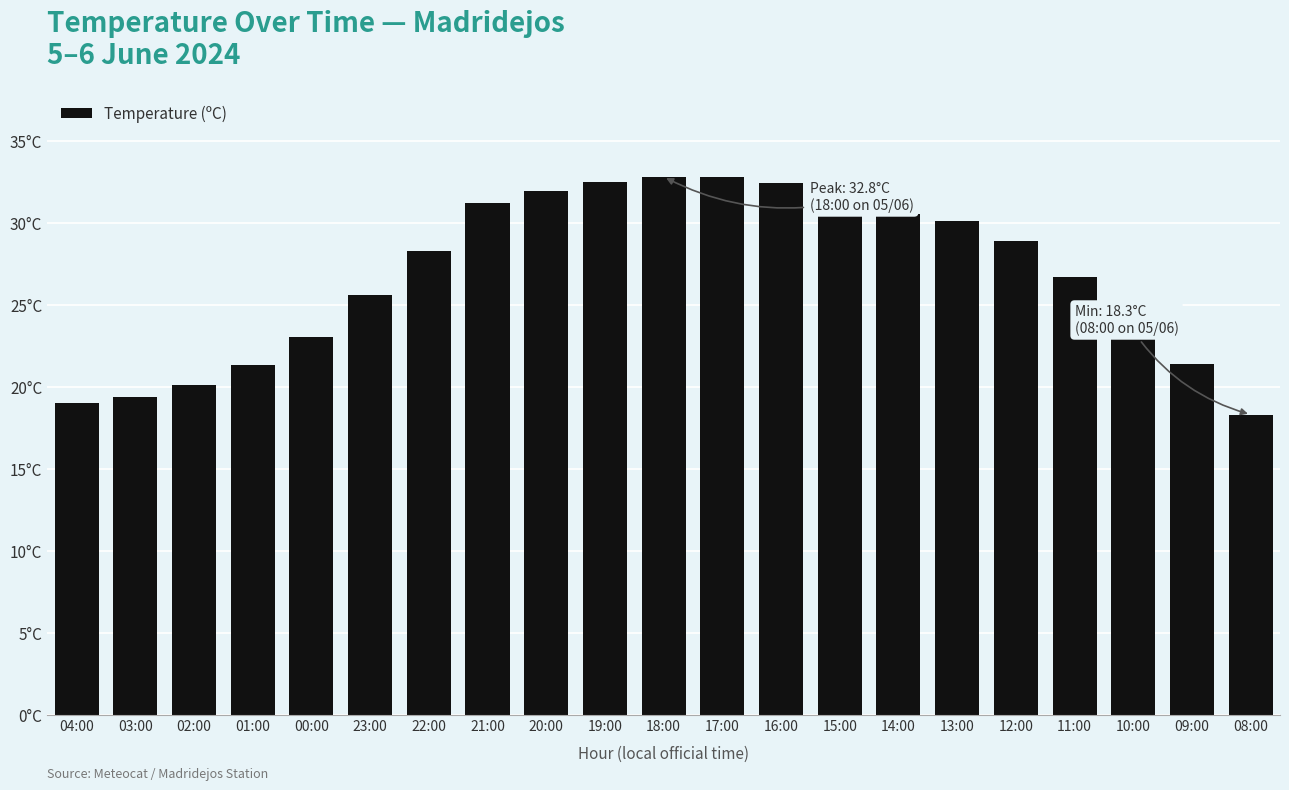

At which category does the chart reach its minimum across all series?

08:00